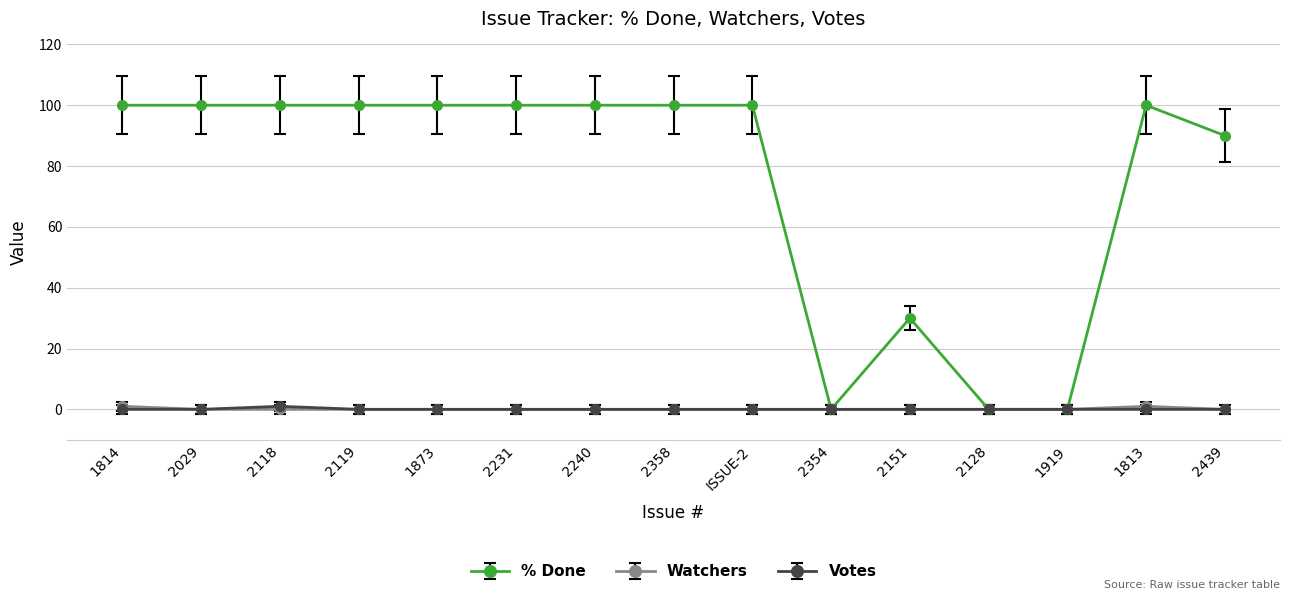

What is the value of the % Done point at the 15th from the left?

90